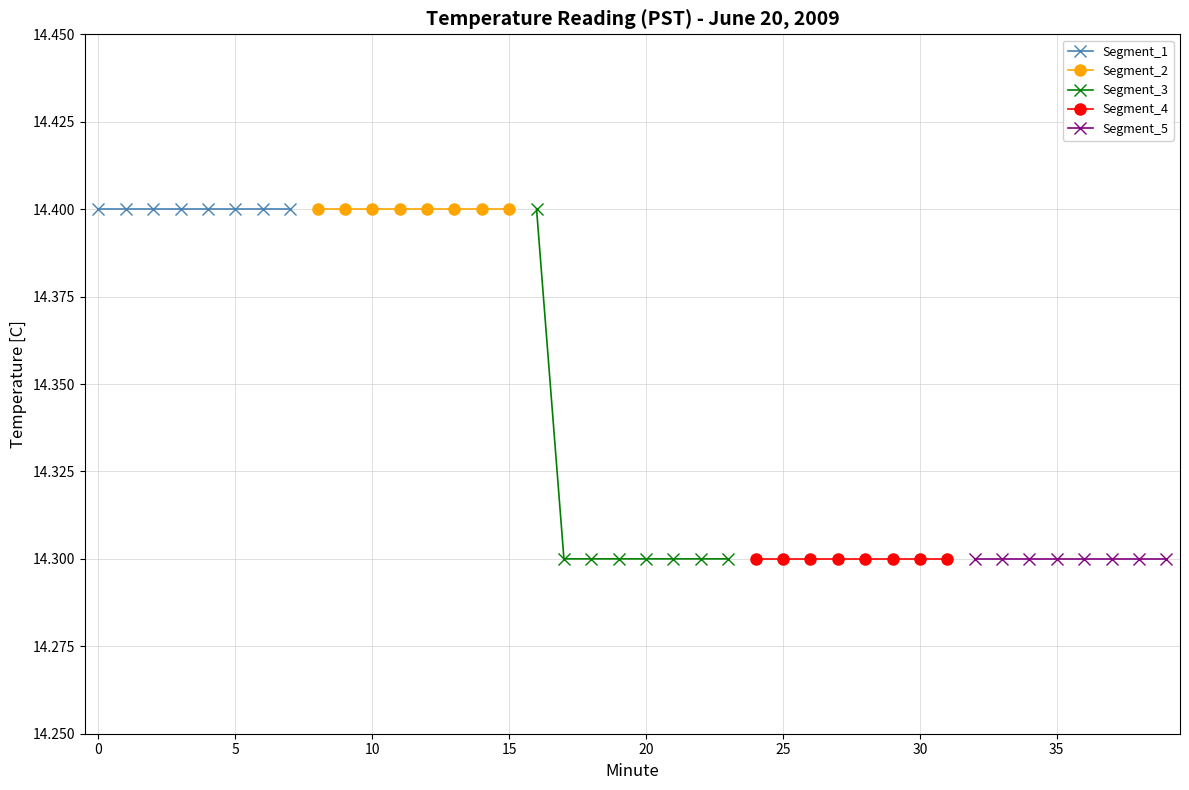

What is the minimum value shown in the chart?

14.3